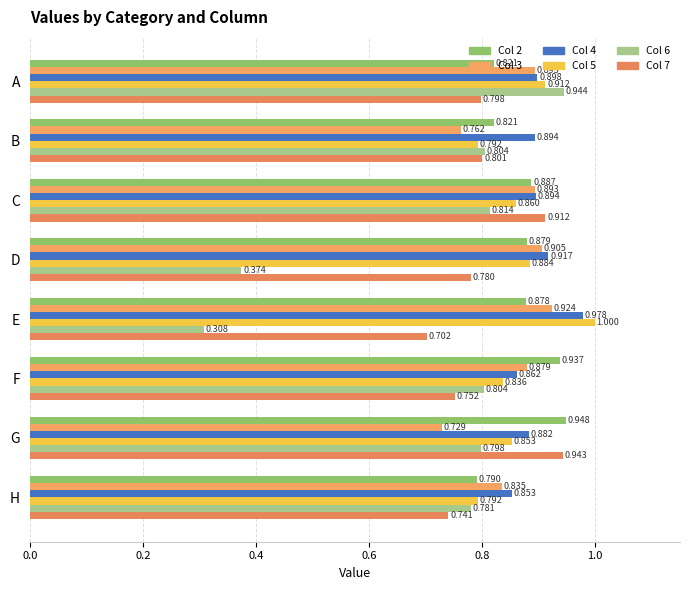

What is the difference between the maximum and minimum values in the Col 4 series?

0.1